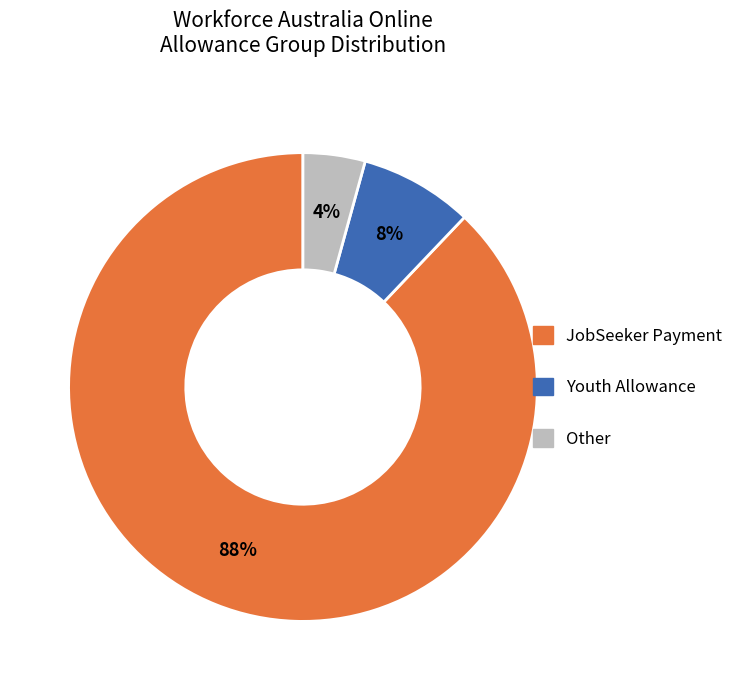

Combined, do JobSeeker Payment and Youth Allowance account for over 50%?

Yes